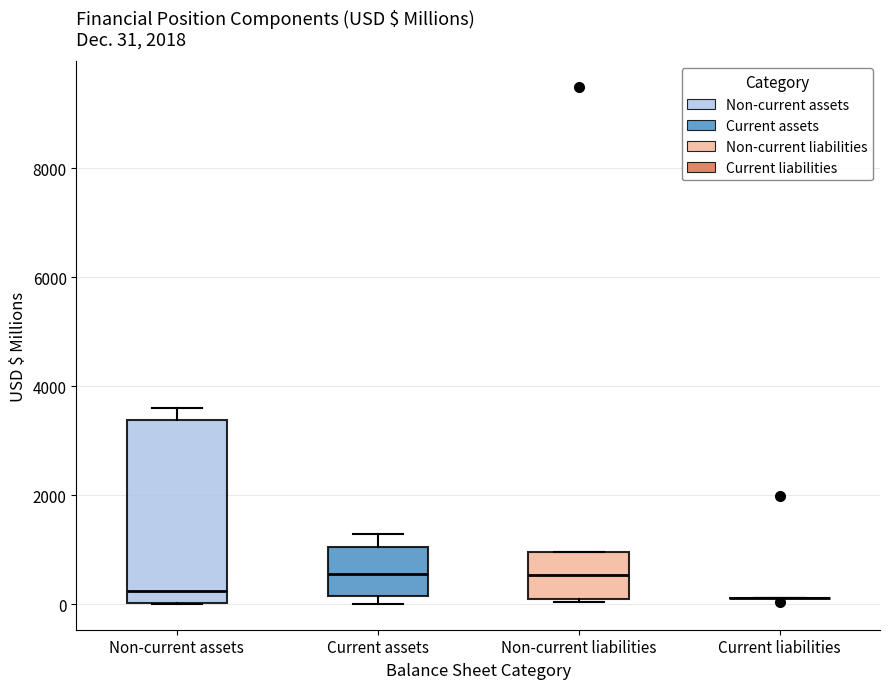

Comparing the boxes themselves (not the whiskers), which one is the tallest?

Non-current assets